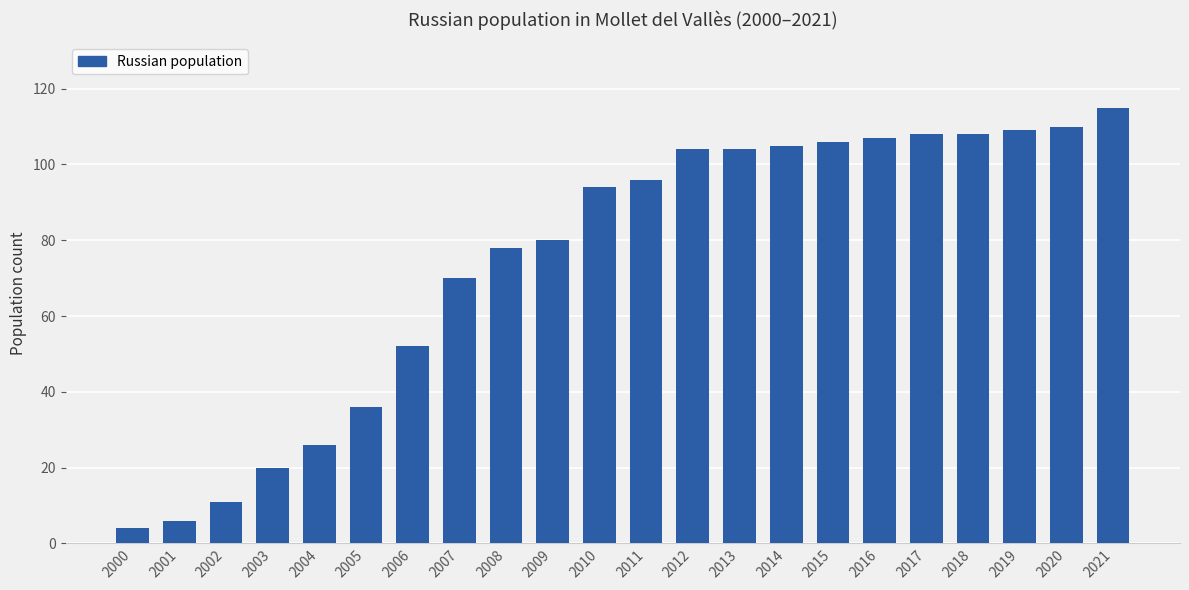

What is the value of the 16th bar from the left?

106